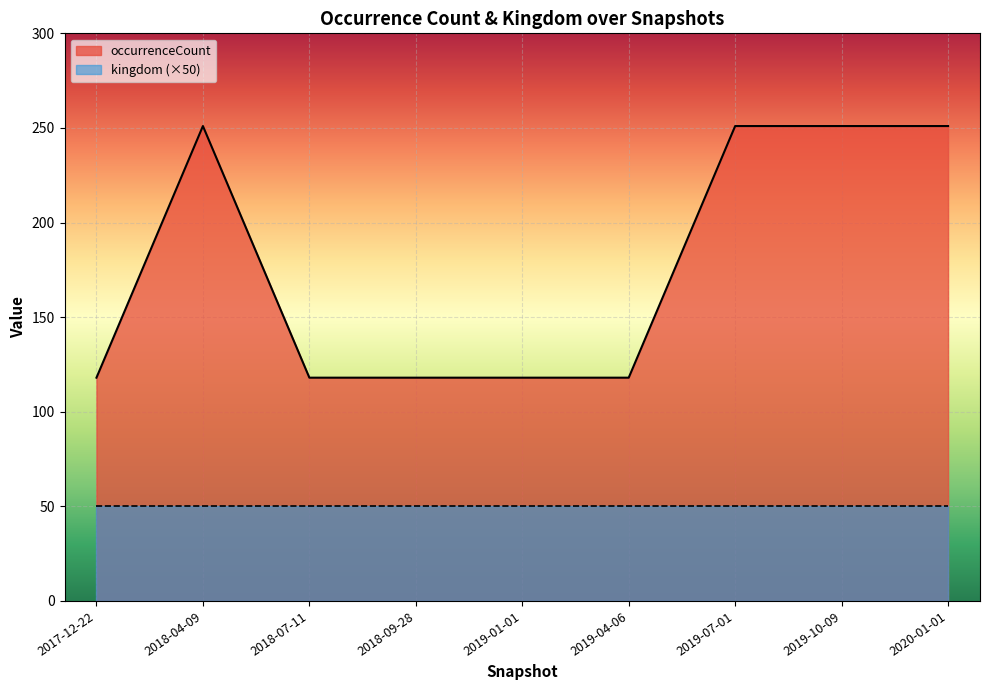

Which category has the highest value across all series?

2018-04-09